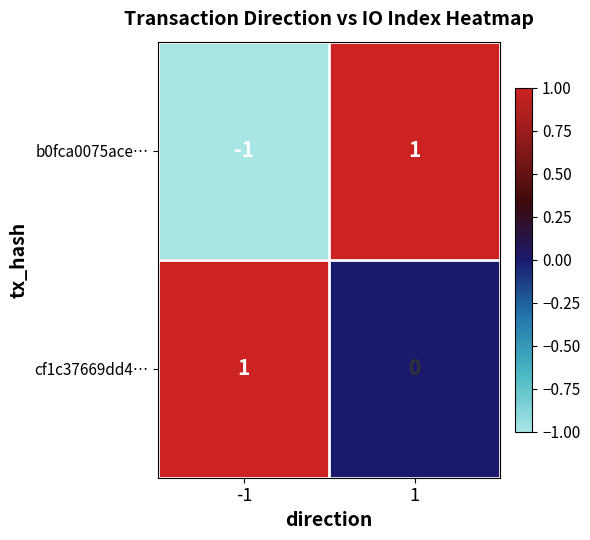

Between -1 and 1, which series saw the biggest shift?

b0fca0075ace…